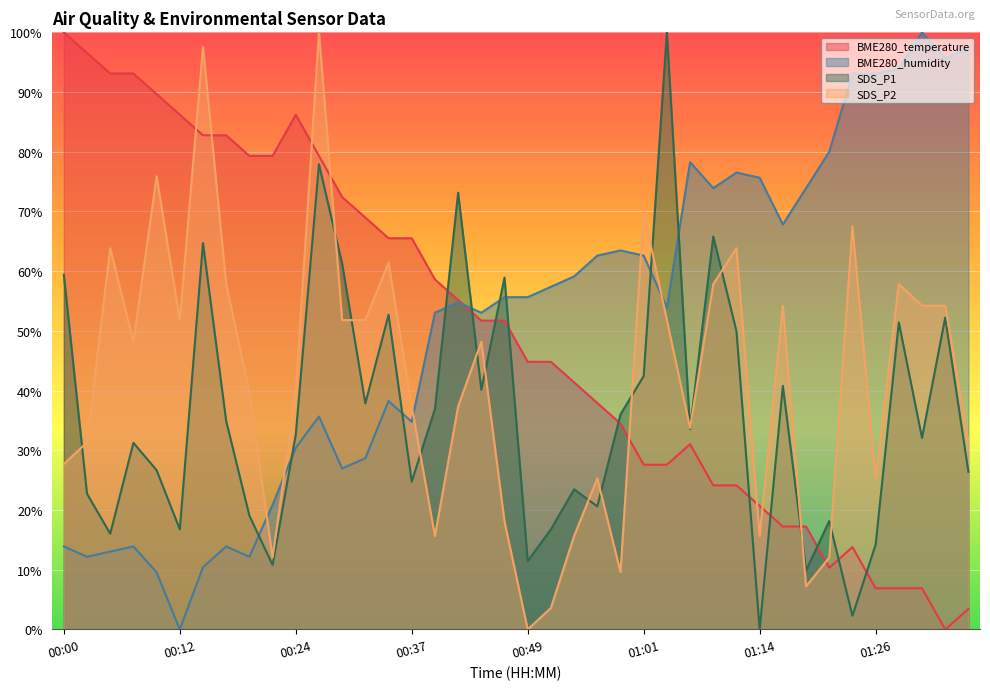

What is the greatest value displayed?

1.0